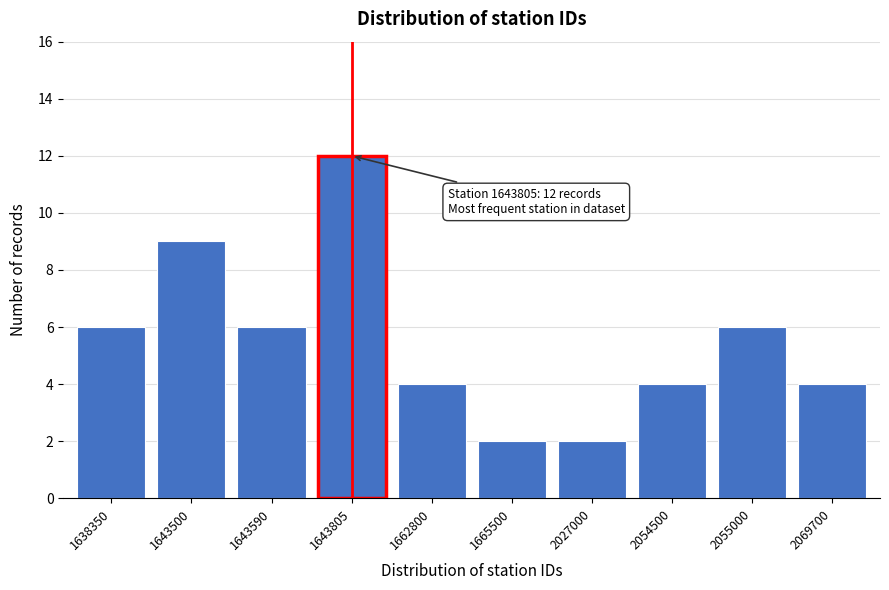

Reading left to right, extract all data points from this chart.

1638350=6	1643500=9	1643590=6	1643805=12	1662800=4	1665500=2	2027000=2	2054500=4	2055000=6	2069700=4